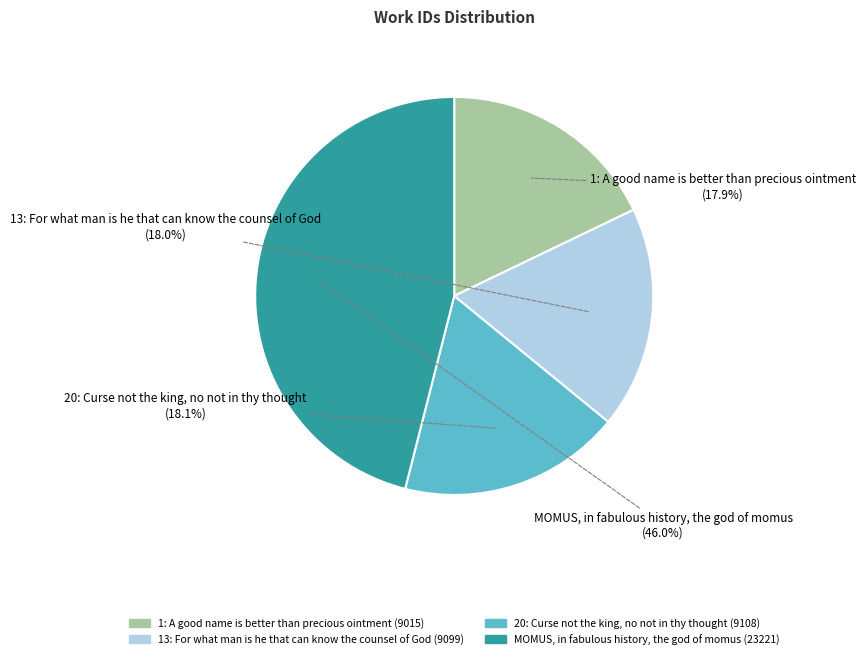

Is there a majority slice in this chart?

No